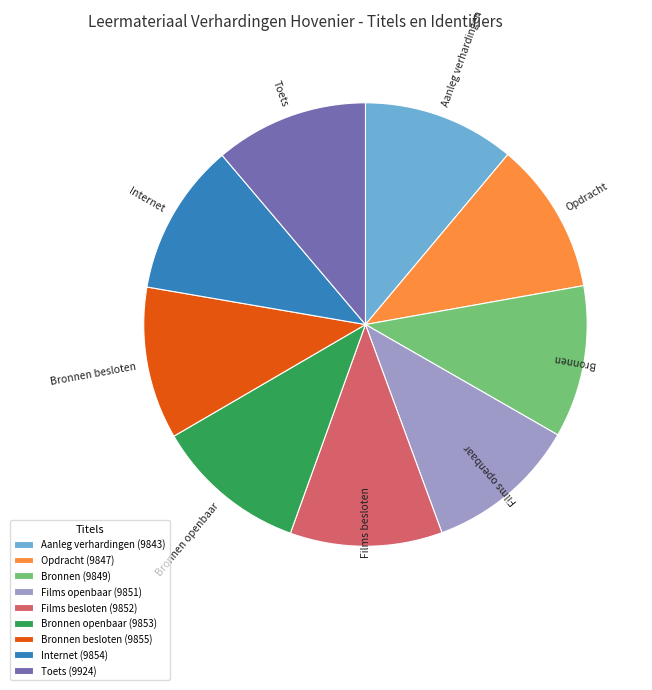

Count the number of slices in the pie.

9